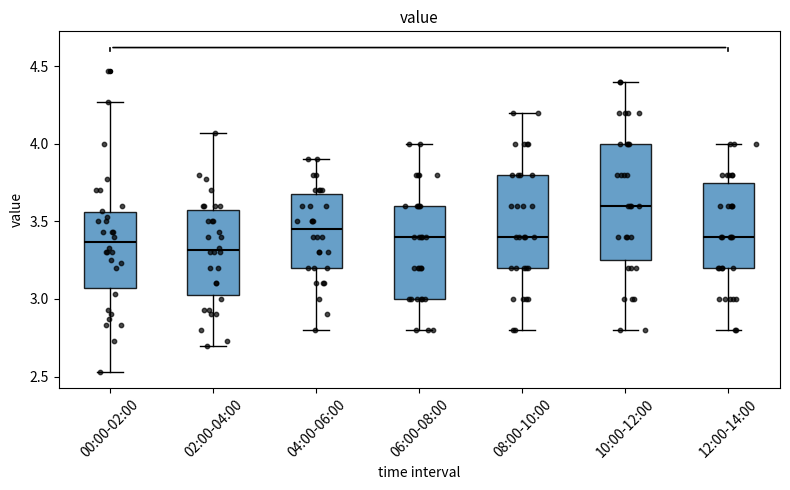

Comparing the boxes themselves (not the whiskers), which one is the tallest?

10:00-12:00